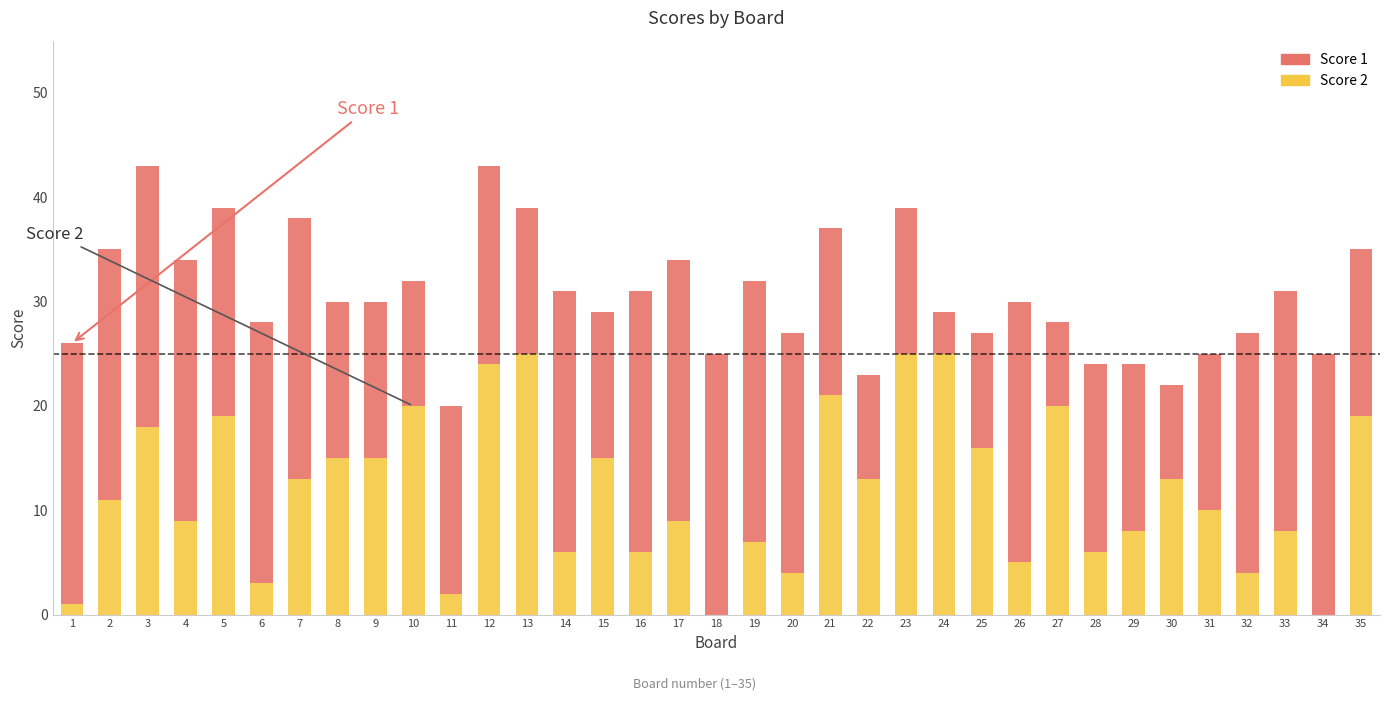

True or false: Score 2 has a value of 4 at 20.

True